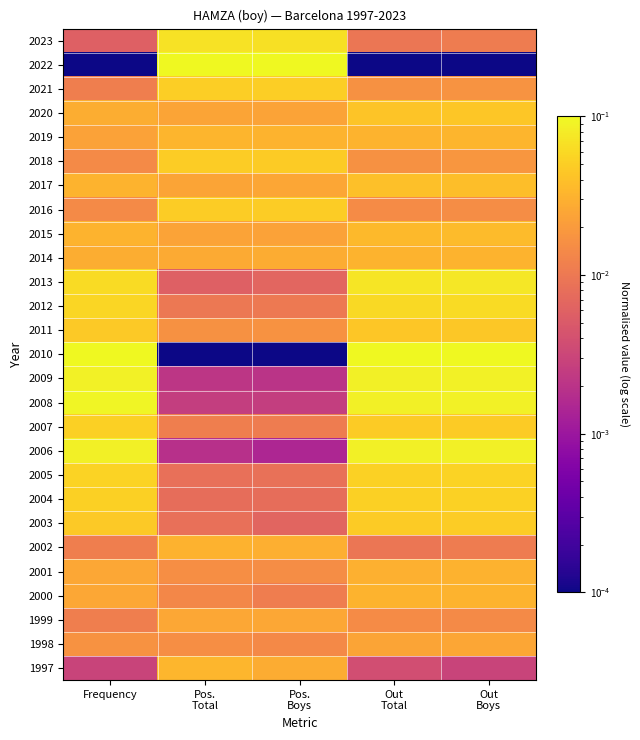

List the series in order of their peak value, highest first.

2022, 2010, 2008, 2009, 2006, 2013, 2023, 2012, 2005, 2004, 2007, 2021, 2018, 2016, 2003, 2011, 2020, 2017, 2015, 1997, 2019, 2014, 2000, 2002, 2001, 1999, 1998